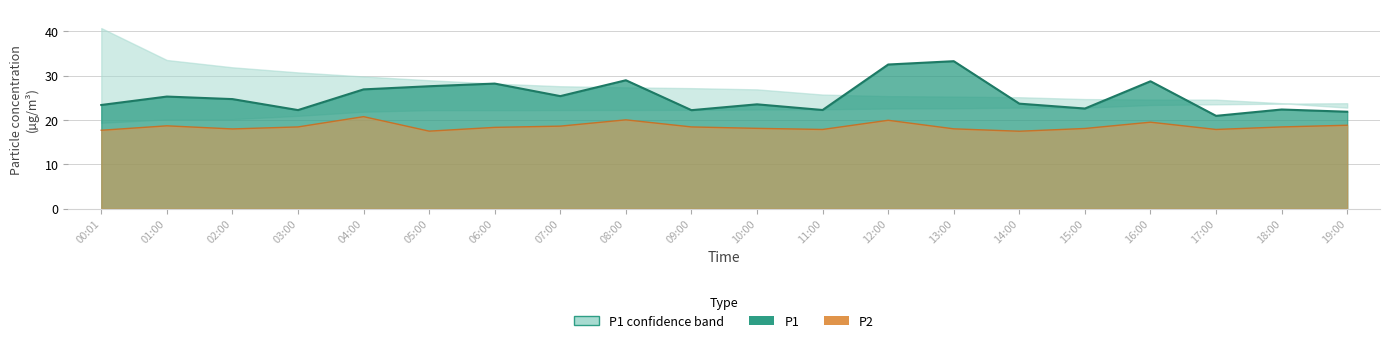

Reading left to right, transcribe all the data shown in this chart.

P1: 00:01=23.4	01:00=25.3	02:00=24.7	03:00=22.2	04:00=26.9	05:00=27.6	06:00=28.2	07:00=25.4	08:00=29.0	09:00=22.2	10:00=23.6	11:00=22.3	12:00=32.5	13:00=33.3	14:00=23.7	15:00=22.6	16:00=28.8	17:00=20.9	18:00=22.4	19:00=21.9
P2: 00:01=17.7	01:00=18.7	02:00=18.0	03:00=18.4	04:00=20.8	05:00=17.5	06:00=18.4	07:00=18.6	08:00=20.1	09:00=18.4	10:00=18.1	11:00=17.9	12:00=19.9	13:00=18.0	14:00=17.5	15:00=18.1	16:00=19.5	17:00=17.9	18:00=18.4	19:00=18.8